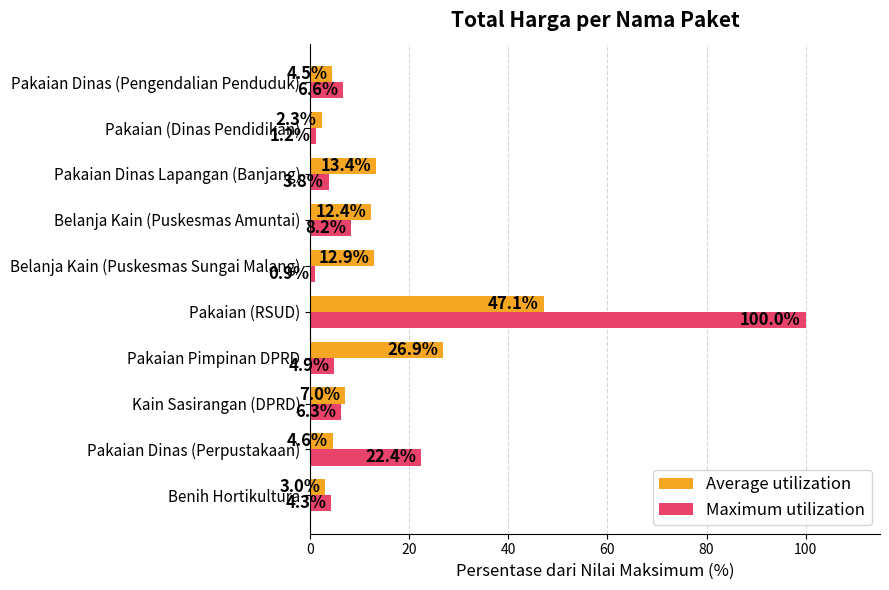

Rank the series by their average value, from lowest to highest.

Average utilization, Maximum utilization